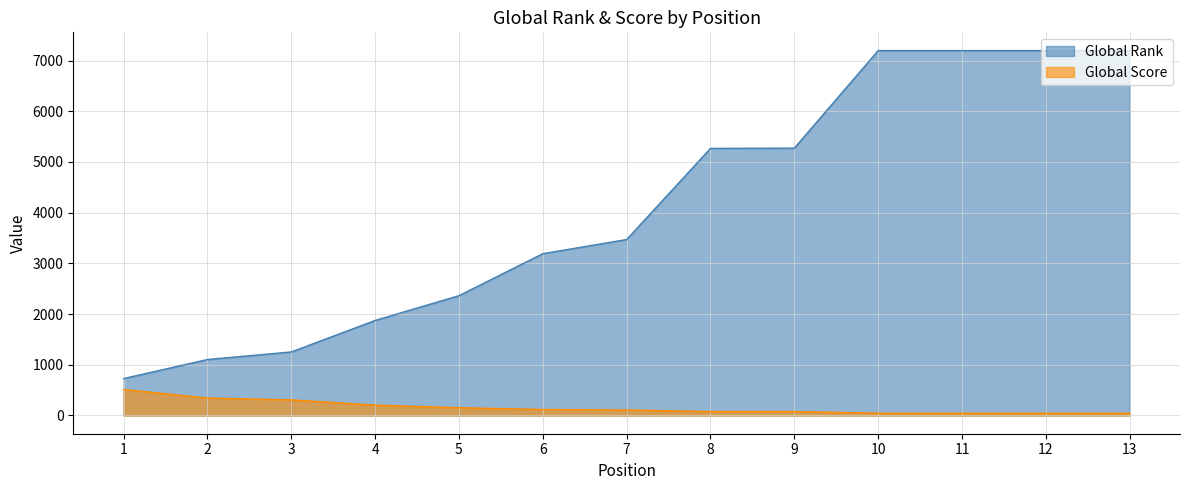

What is the difference between the maximum and second lowest values in the Global Score series?

468